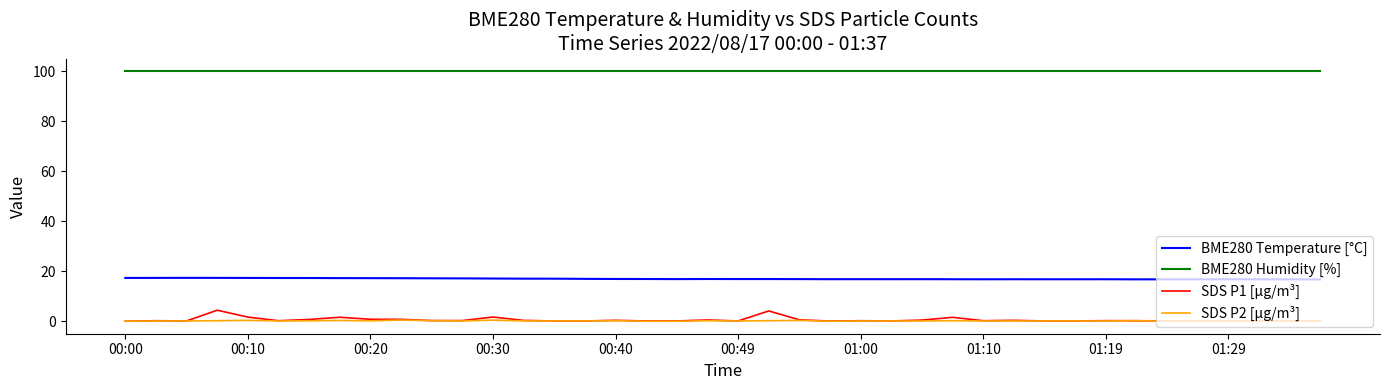

Which series has the largest range (max minus min)?

SDS P1 [µg/m³]